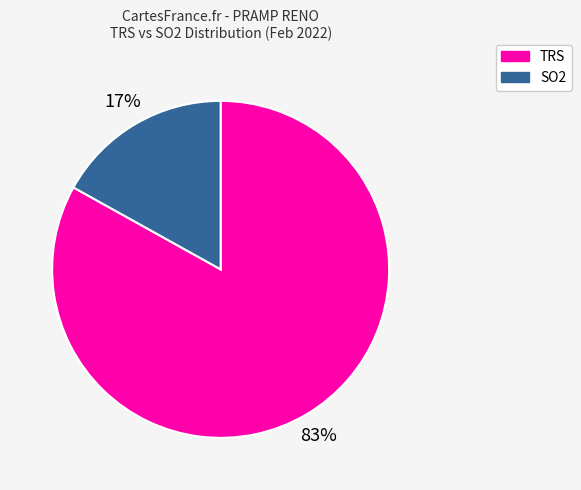

Which category has the smallest portion of the pie?

SO2